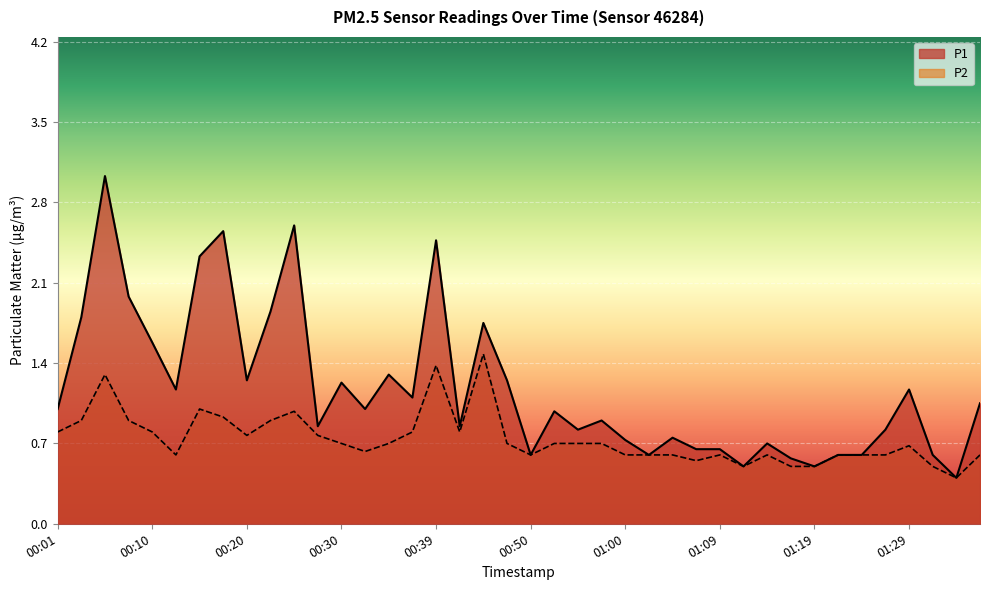

What position from the left is 00:23?

10